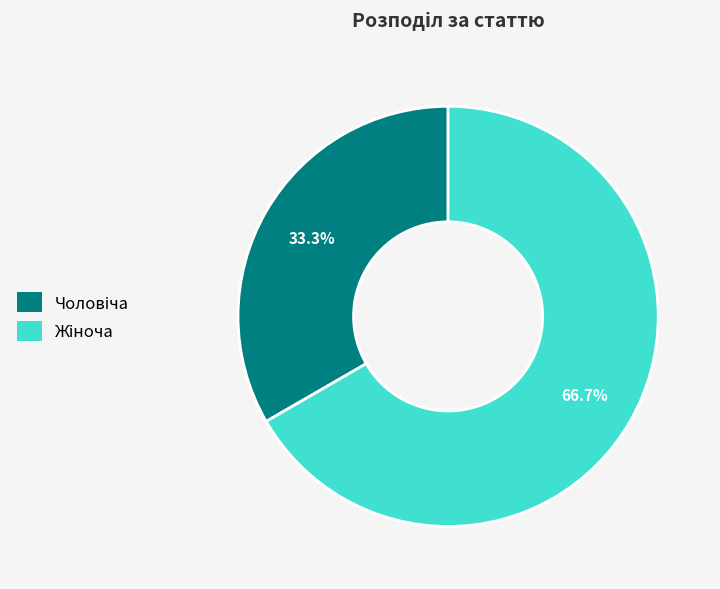

Does any single category account for the majority?

Yes